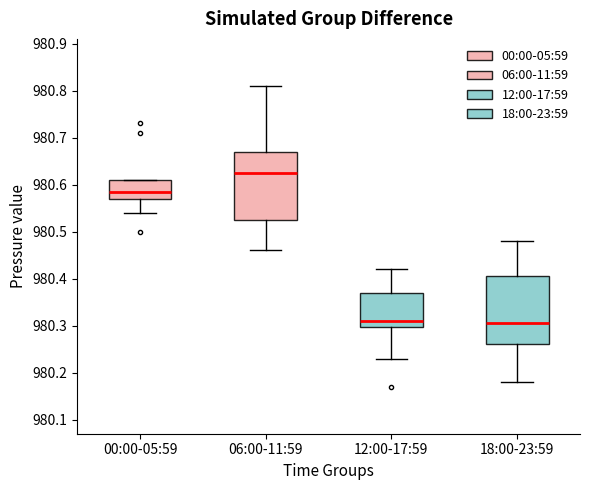

Reading left to right, transcribe this box plot: for each box, give where its median line is, the range the box spans, and where its two whiskers end, as read against the y-axis. The values are not printed on the chart, so give them approximately, as read against the axis.

00:00-05:59: median 980.59, box 980.57 to 980.61, whiskers 980.54 to 980.61
06:00-11:59: median 980.63, box 980.53 to 980.67, whiskers 980.46 to 980.81
12:00-17:59: median 980.31, box 980.30 to 980.37, whiskers 980.23 to 980.42
18:00-23:59: median 980.31, box 980.26 to 980.41, whiskers 980.18 to 980.48